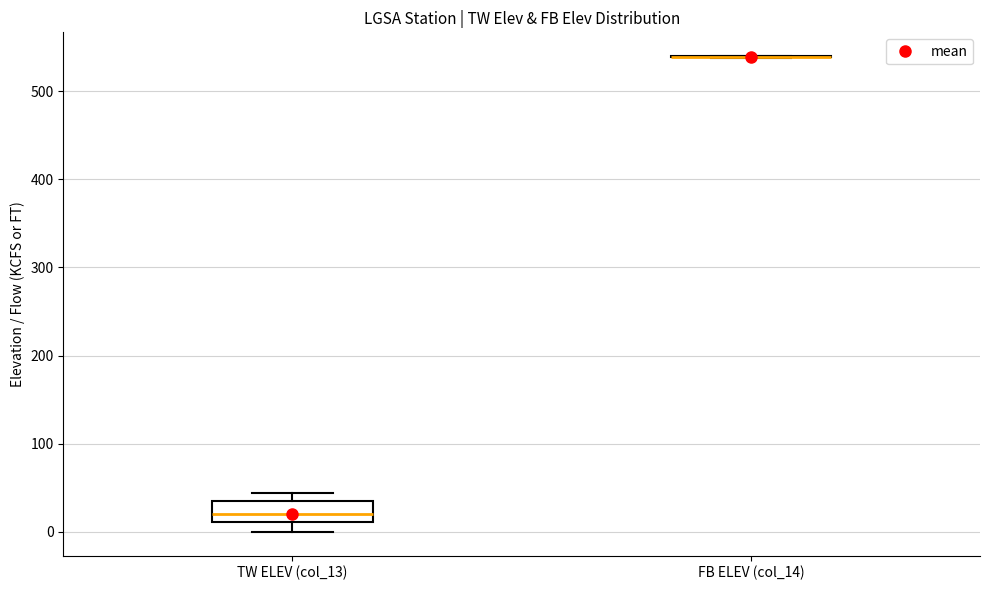

Which box is the tallest, from its lower edge to its upper edge?

TW ELEV (col_13)